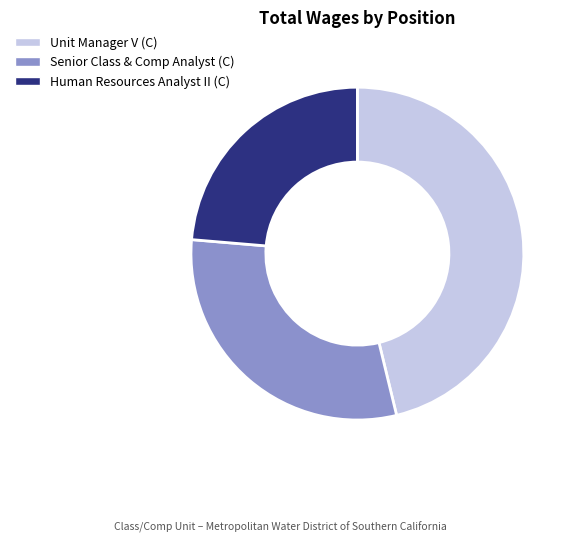

How many segments does this pie chart have?

3